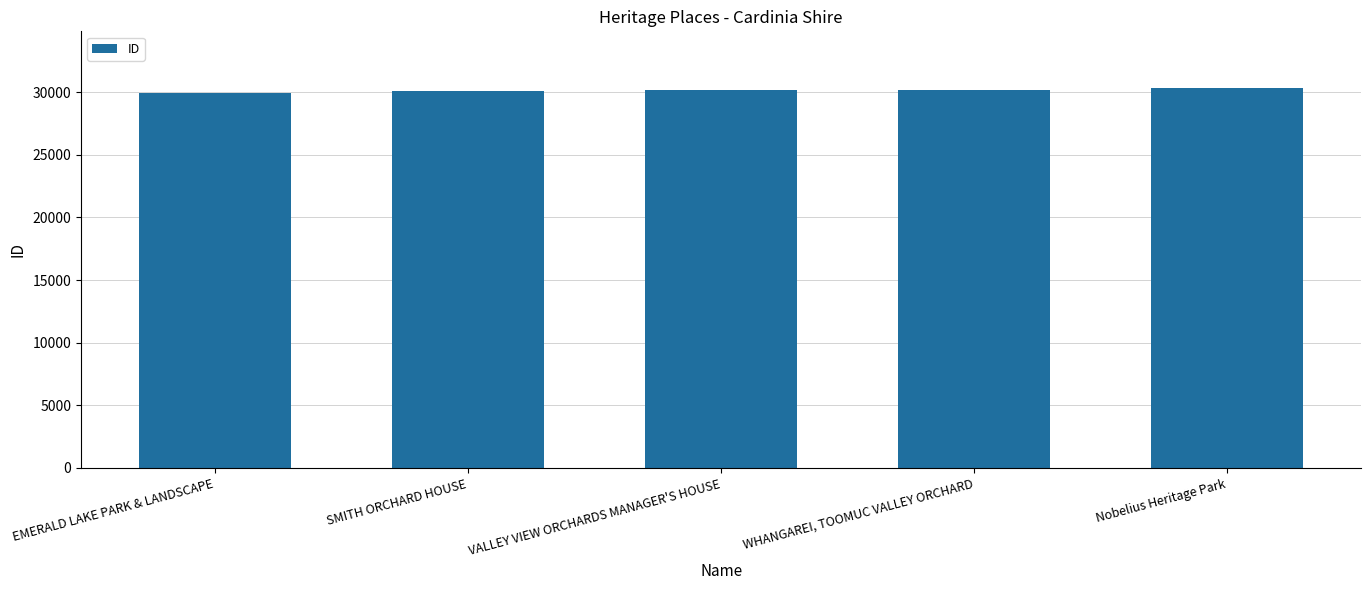

What is the ratio of the value at WHANGAREI, TOOMUC VALLEY ORCHARD to the value at EMERALD LAKE PARK & LANDSCAPE?

1.0